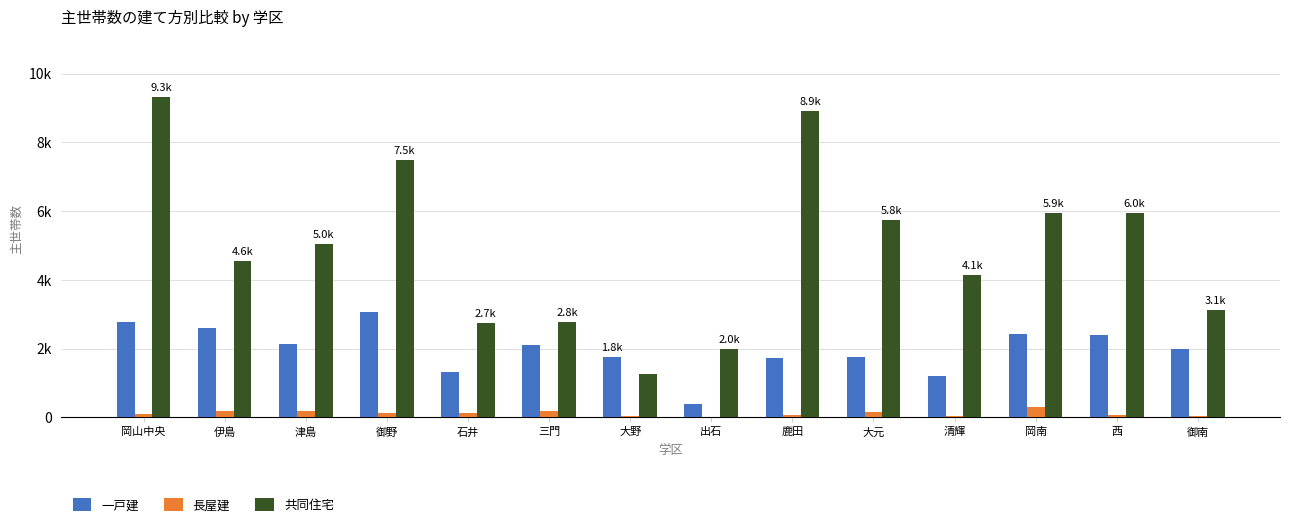

What are all the series names shown in the legend?

一戸建, 長屋建, 共同住宅